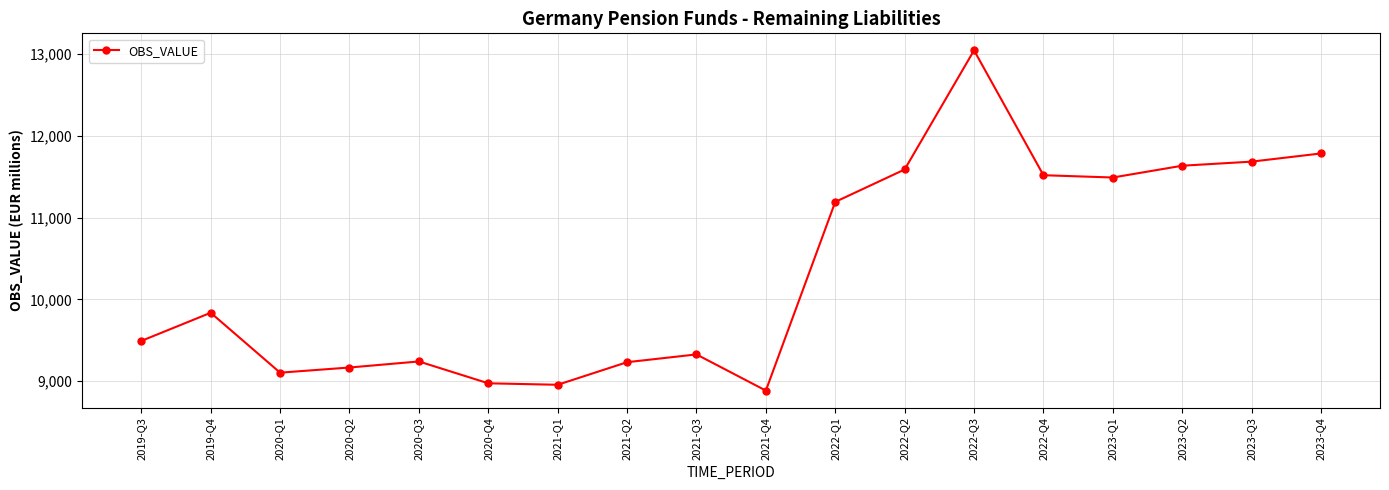

What is the value of the 4th point from the left?

9168